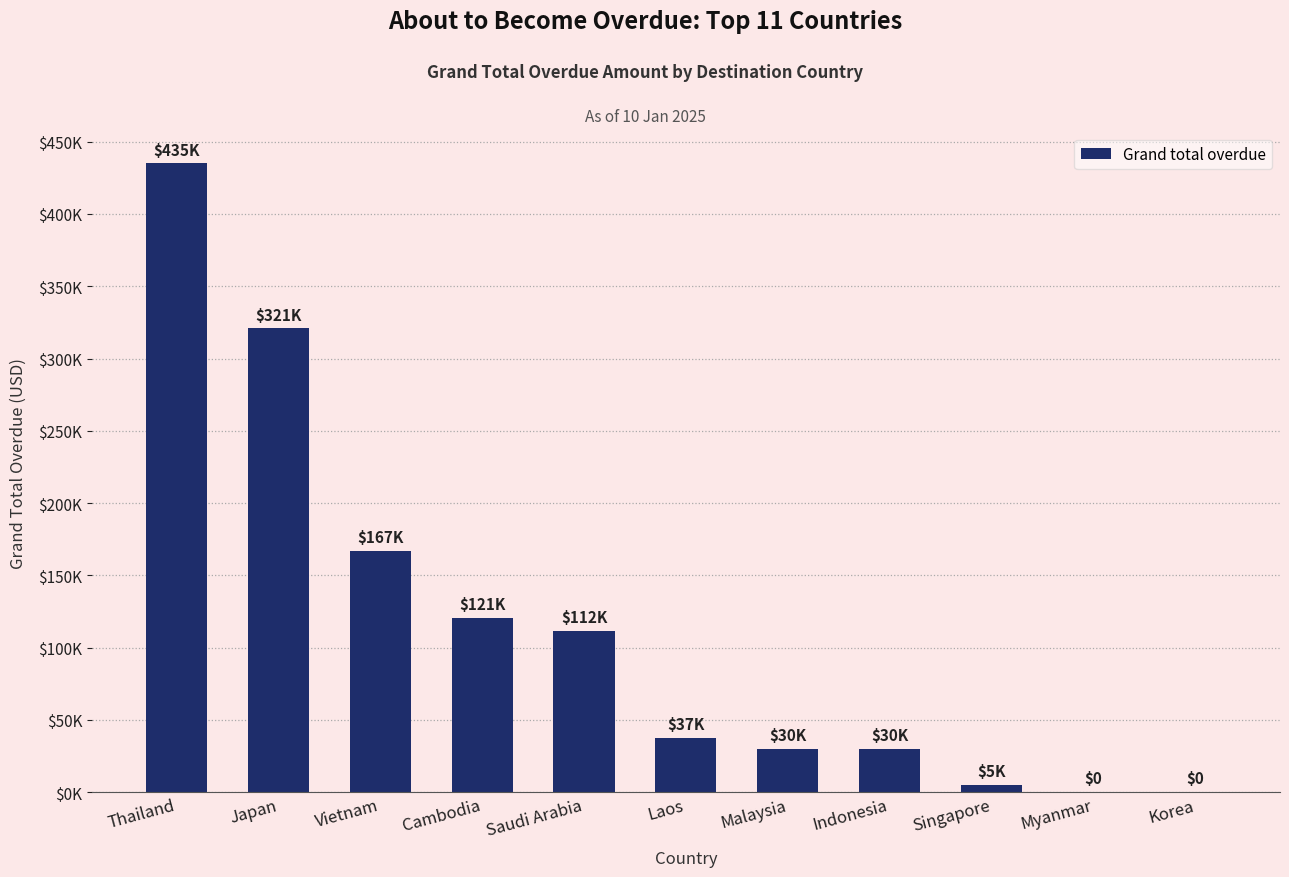

What is the sum of the values at Japan and Malaysia?

350813.0